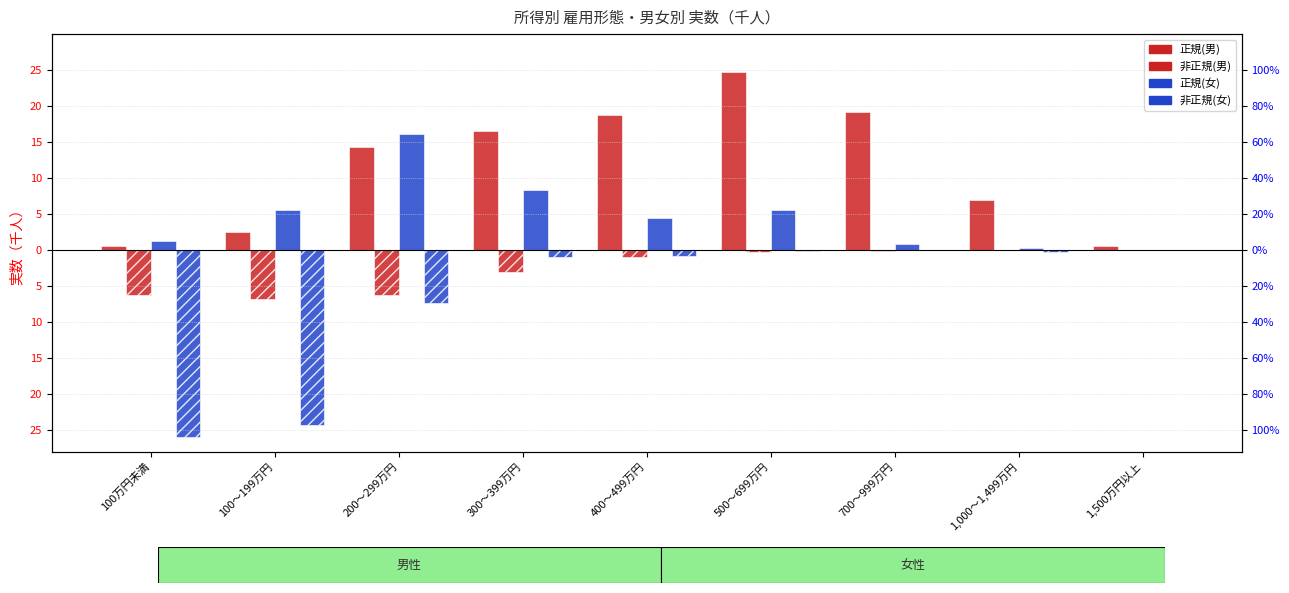

What is the difference between the highest and lowest values at 1,500万円以上?

0.6